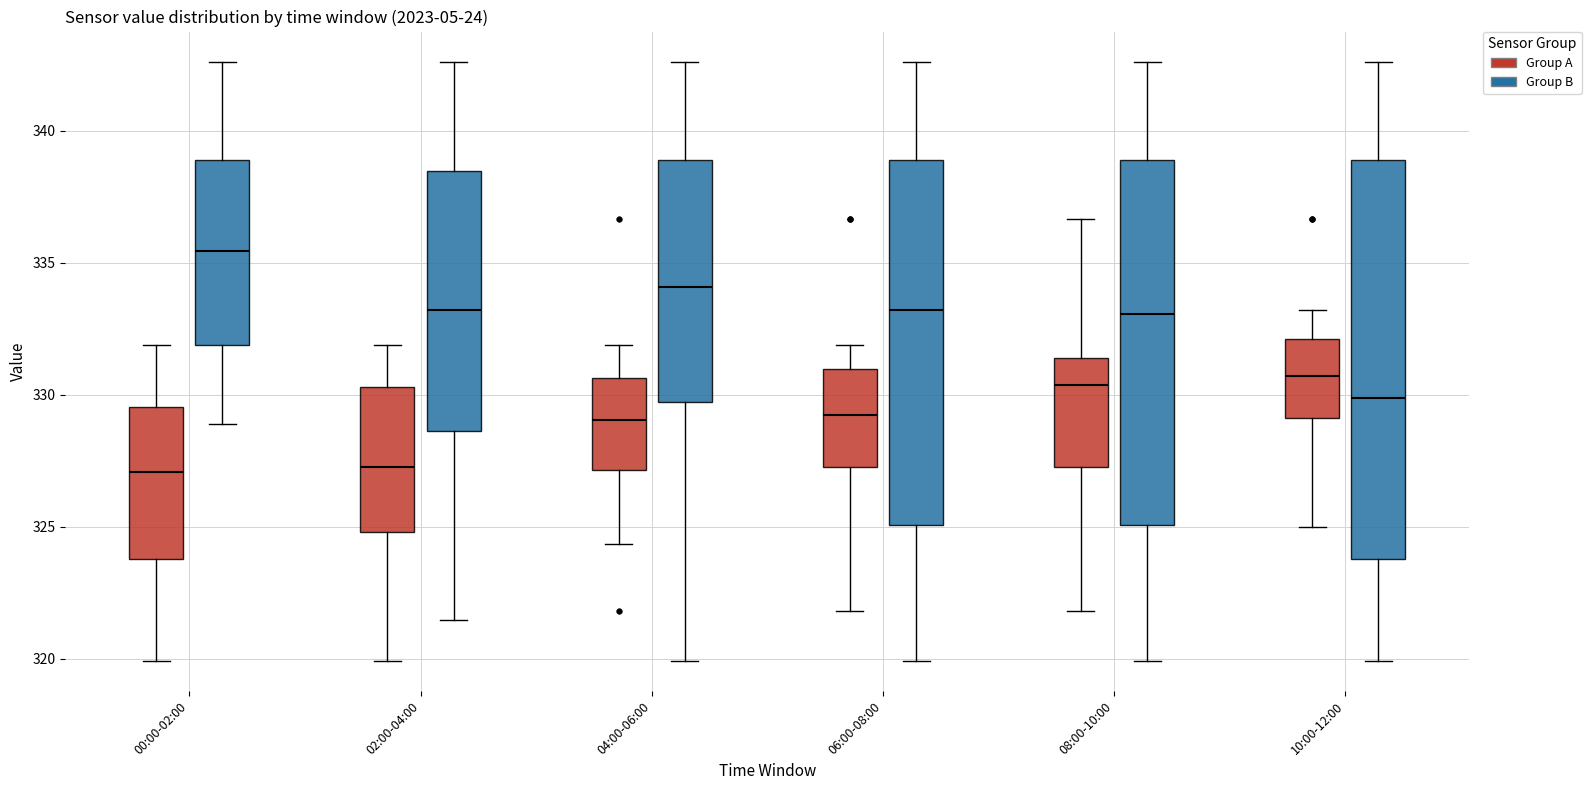

Where does the upper whisker of the box for 00:00-02:00 (Group B) end on the y-axis? The values are not printed on the chart, so give them approximately, as read against the axis.

342.5